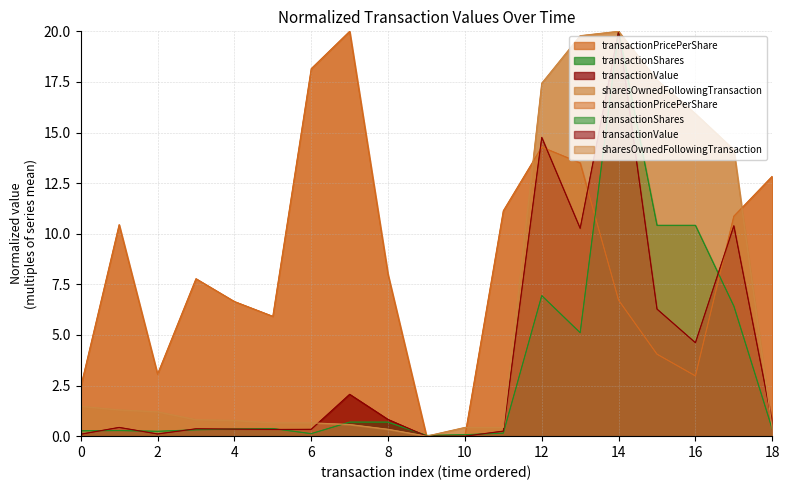

What is the difference between the highest and lowest values at 1?

10.2